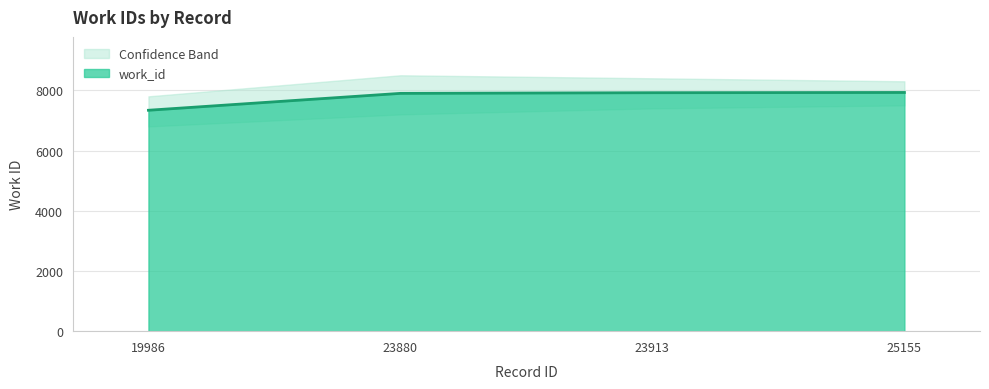

Reading left to right, what are all the values shown in this chart?

19986=7338	23880=7899	23913=7921	25155=7929